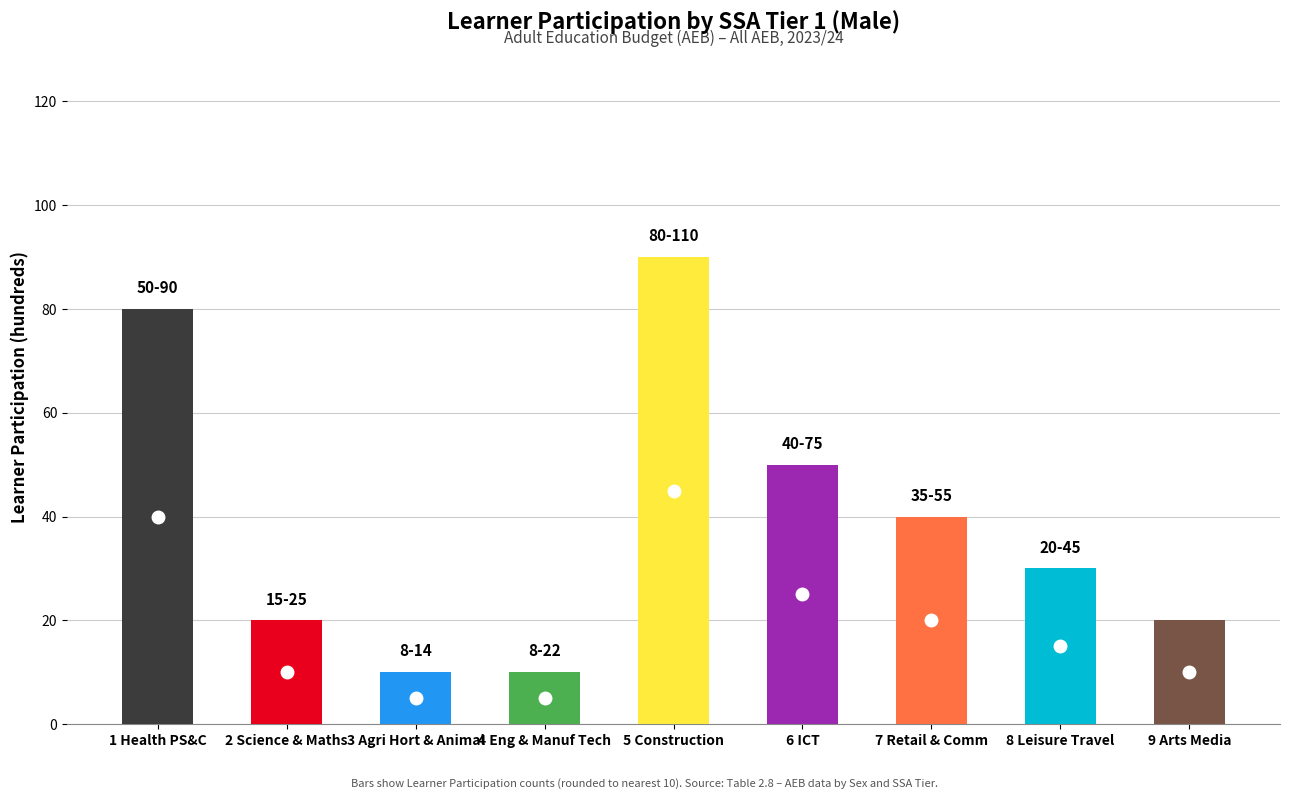

What is the change in value from 6 ICT to 9 Arts Media?

-30